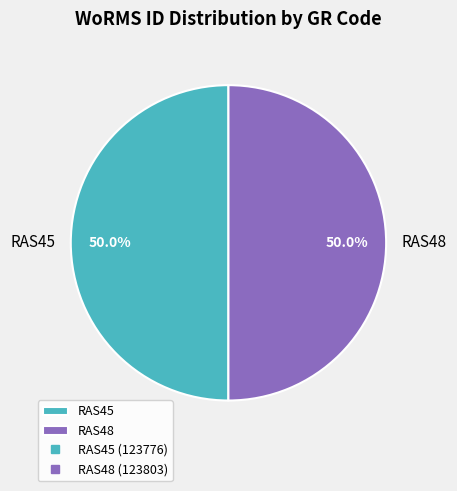

Do RAS48 and RAS45 together represent more than half of the pie?

Yes